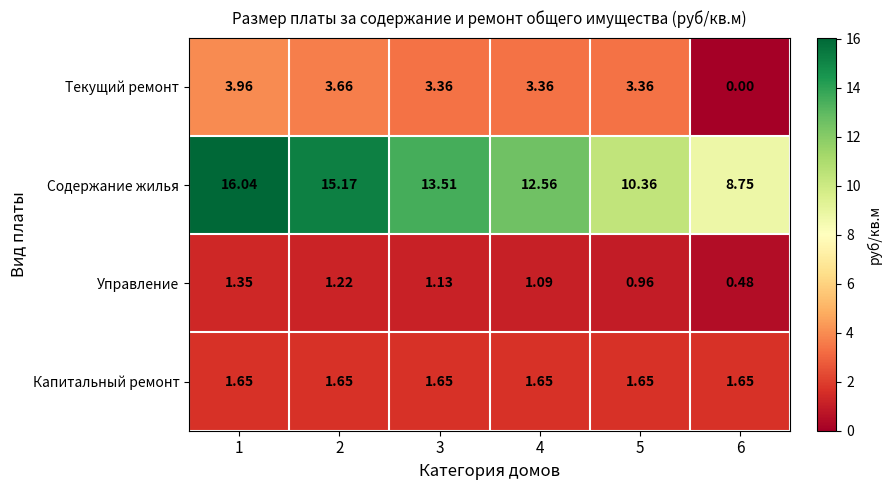

Which series changed the most between 3 and 4?

Содержание жилья